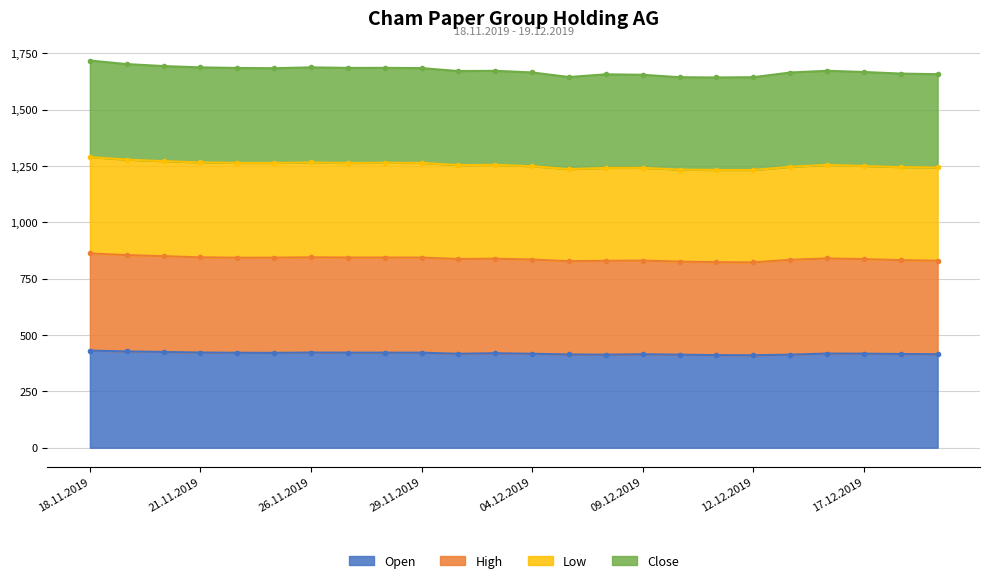

The Open series shows 422.5 at 26.11.2019. True or false?

True